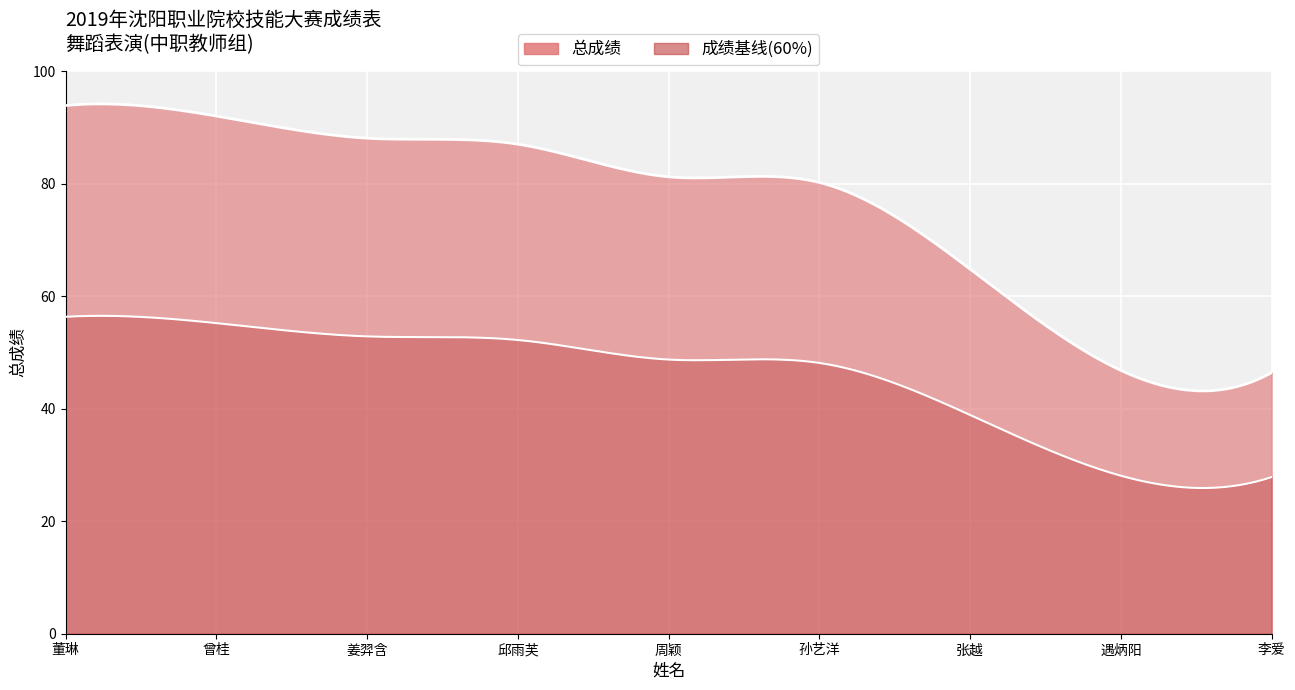

What is the value of the 2nd point from the left?

92.0